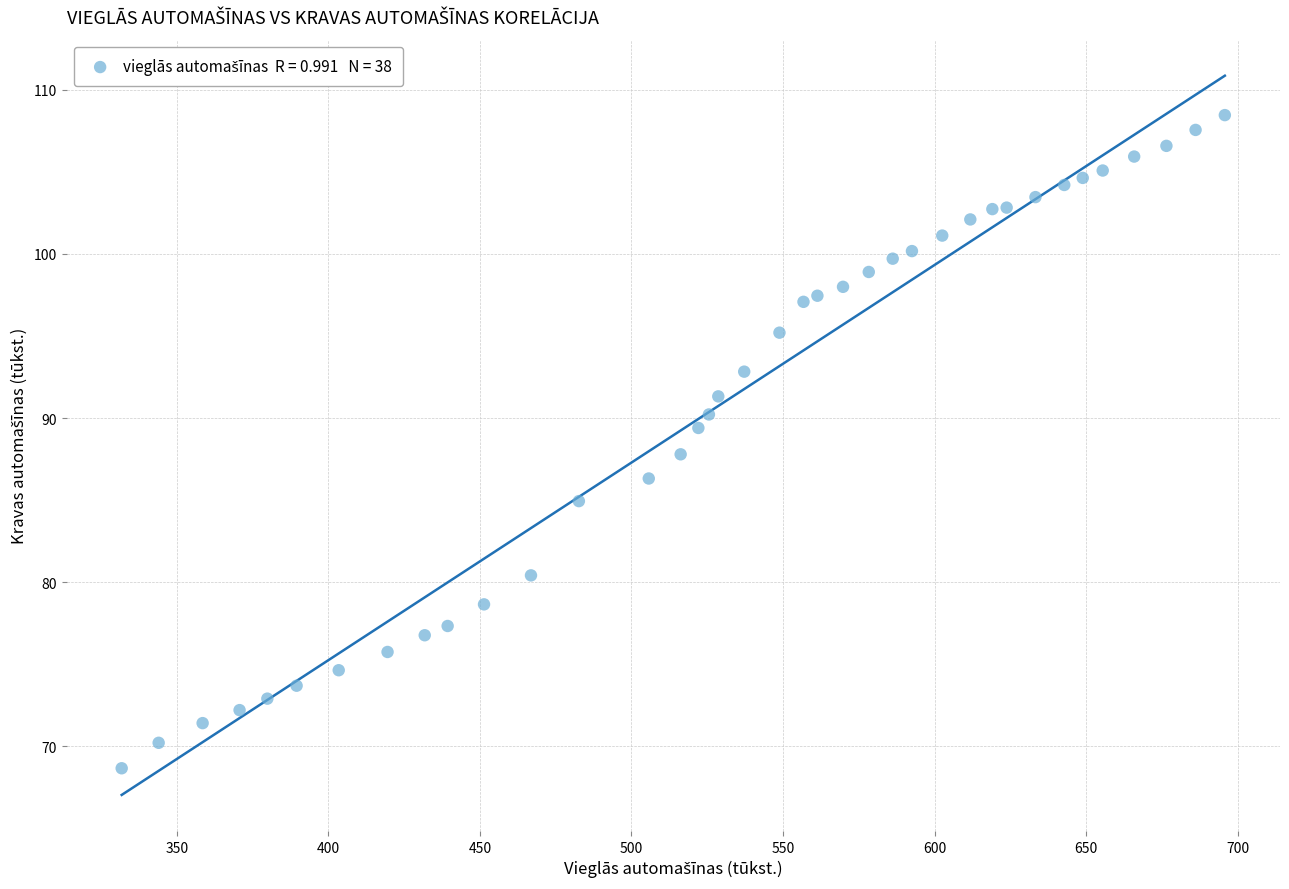

What is the range of X values (max minus min)?

363.9